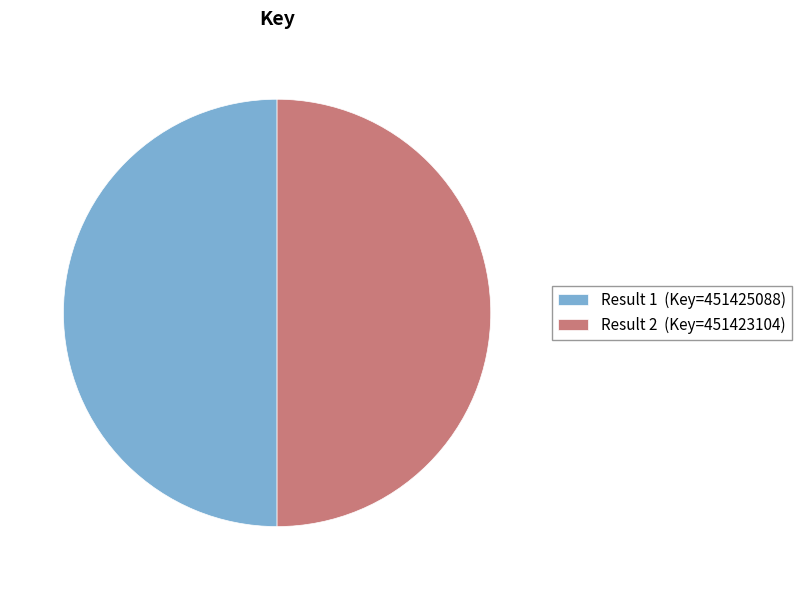

Combined, do Result 2 (Key=451423104) and Result 1 (Key=451425088) account for over 50%?

Yes